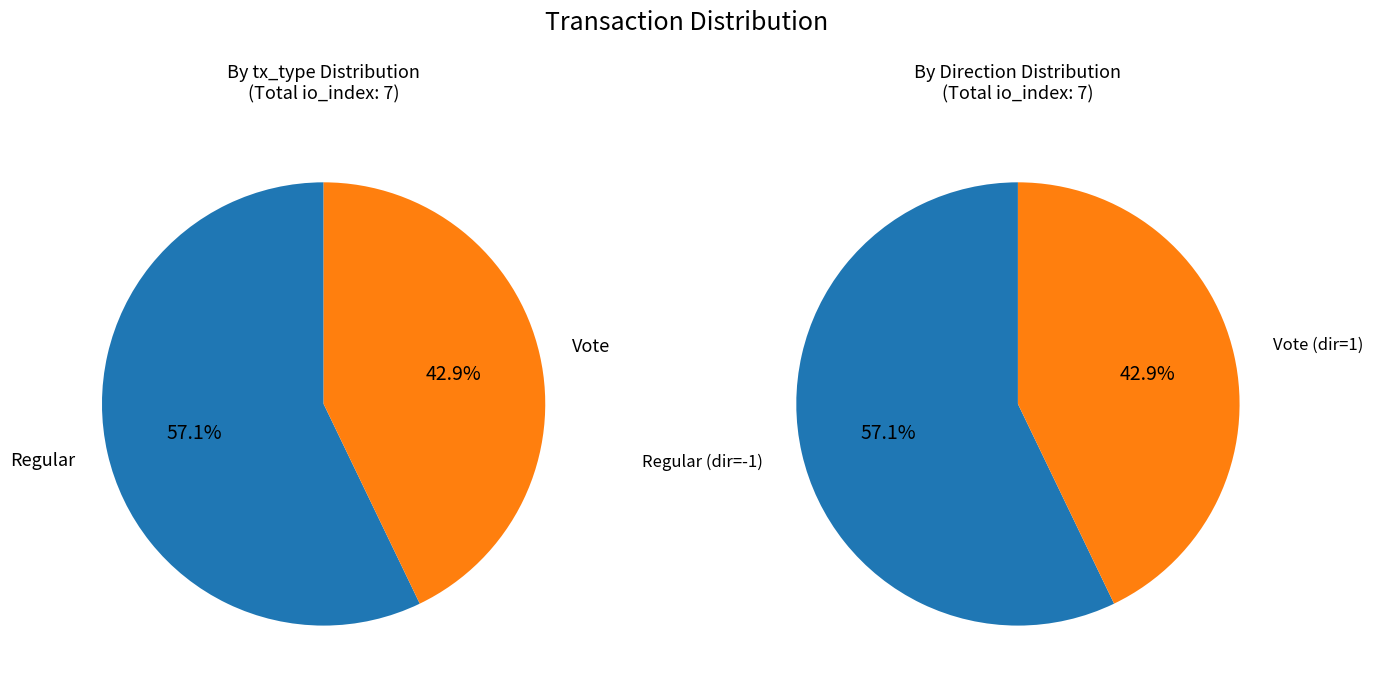

Which slice is the smallest?

Vote